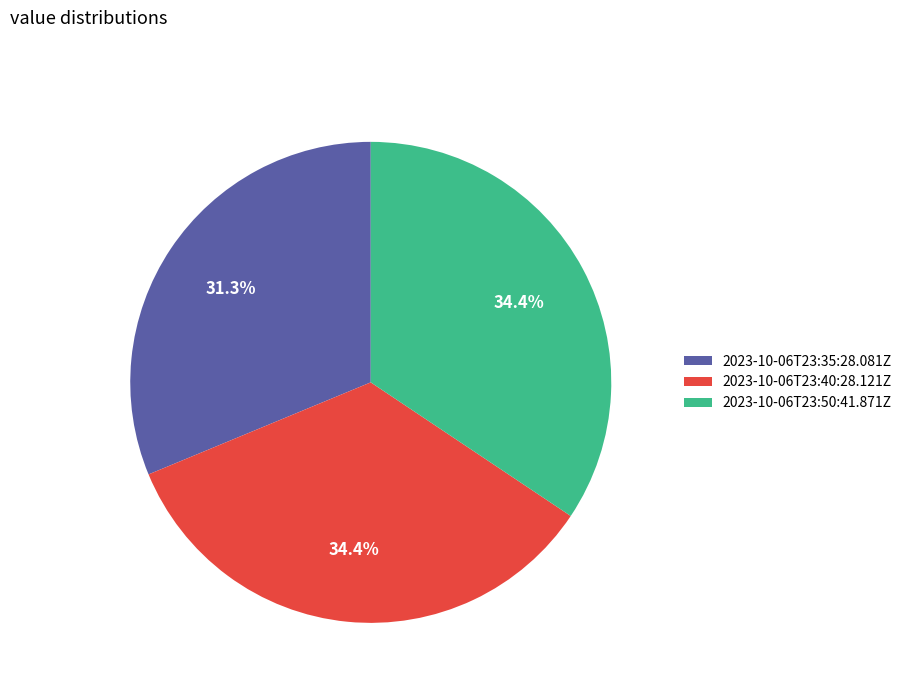

True or false: 2023-10-06T23:40:28.121Z accounts for 23% of the total.

False